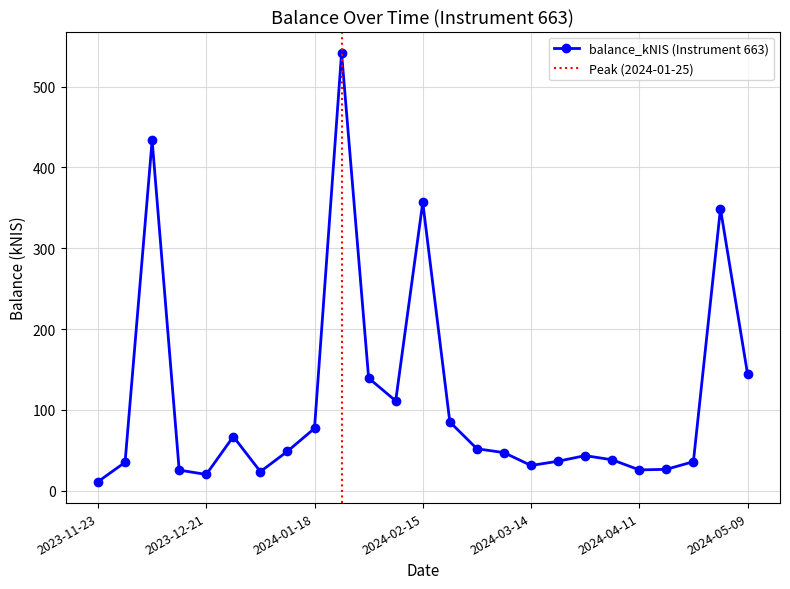

The chart shows a value of 36.6 at 2024-03-21. True or false?

True